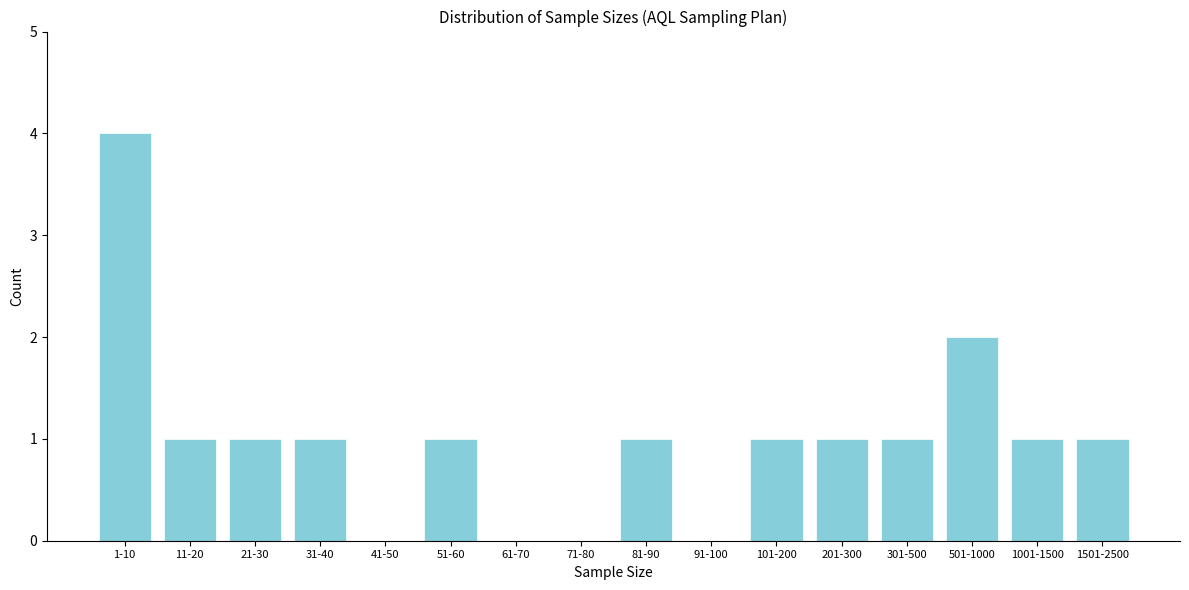

Reading left to right, list all the values displayed in this chart.

1-10=4	11-20=1	21-30=1	31-40=1	41-50=0	51-60=1	61-70=0	71-80=0	81-90=1	91-100=0	101-200=1	201-300=1	301-500=1	501-1000=2	1001-1500=1	1501-2500=1